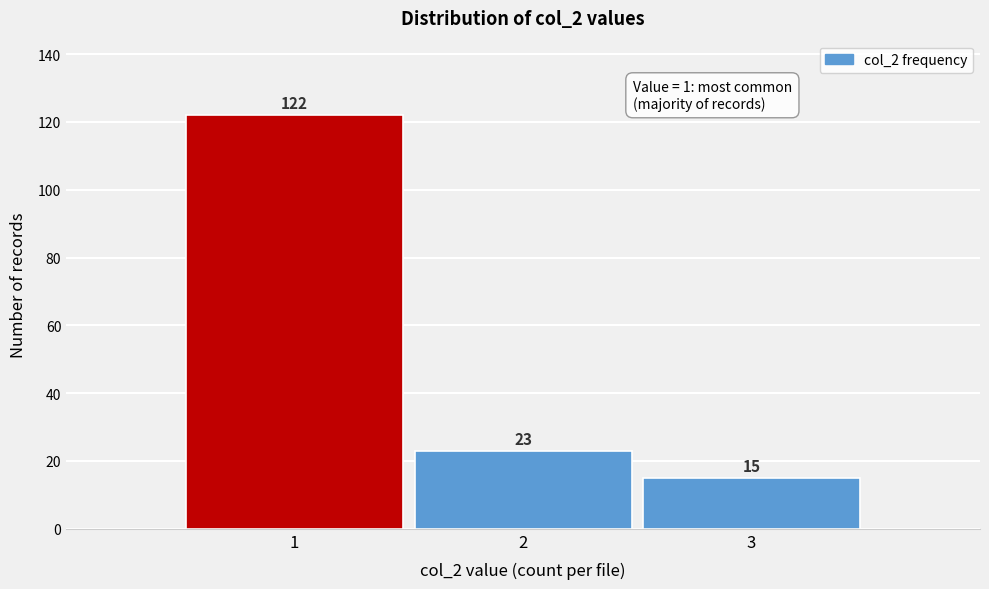

How tall is the bar that spans 2.5 to 3.5 on the x-axis?

15